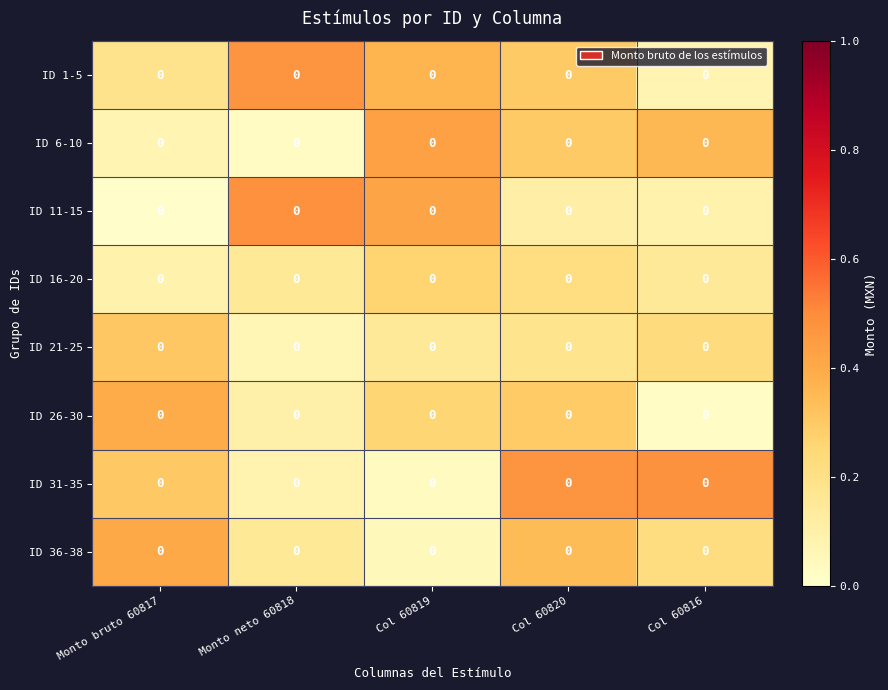

Which series changed the most between Col 60819 and Col 60816?

ID 31-35